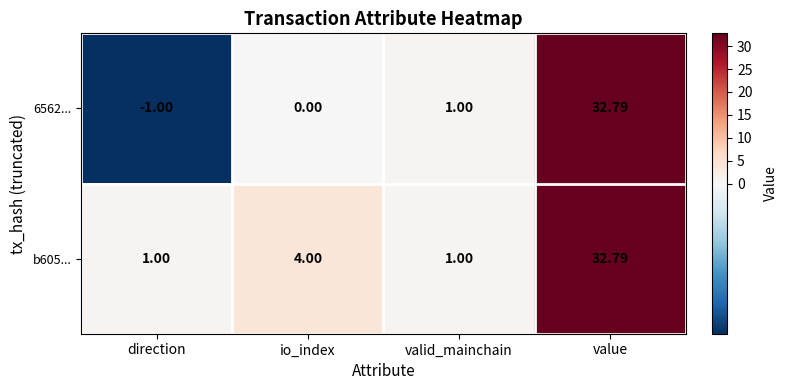

Rank the categories by 6562... value from lowest to highest.

direction, io_index, valid_mainchain, value